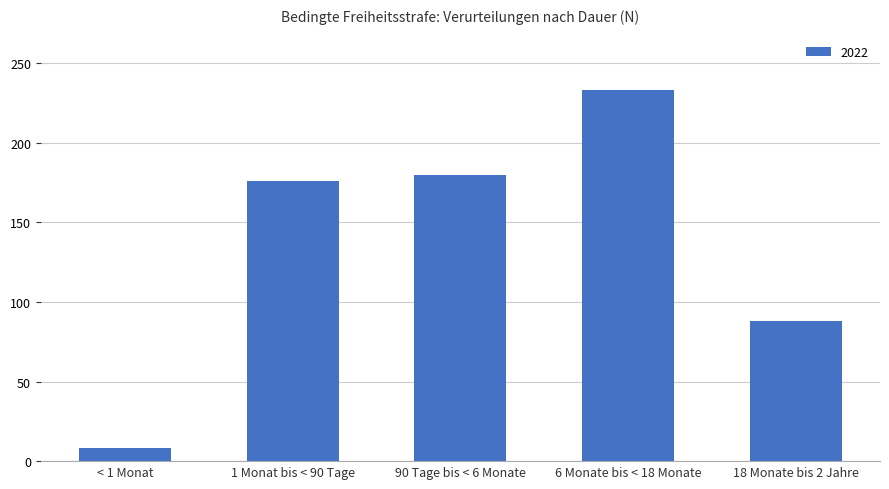

True or false: the data shows 233 at 6 Monate bis < 18 Monate.

True